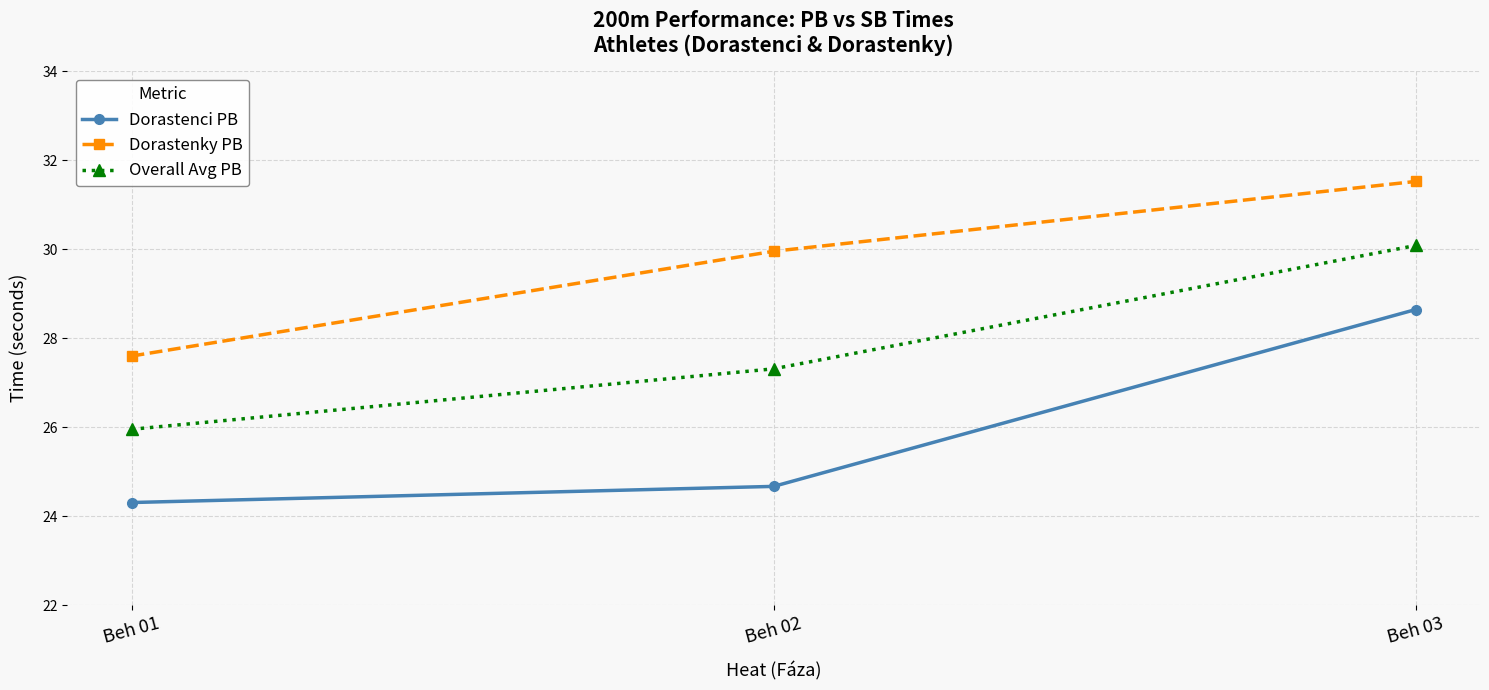

What is the difference between the maximum and minimum values in the Overall Avg PB series?

4.1